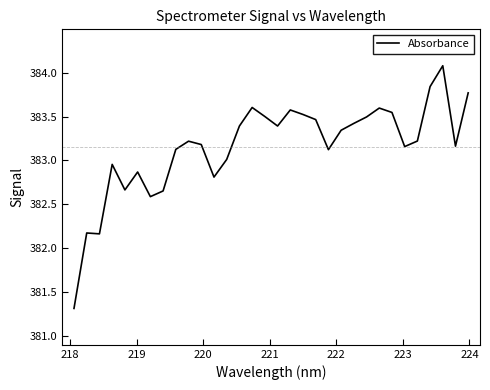

What is the difference between the maximum and minimum values?

2.8